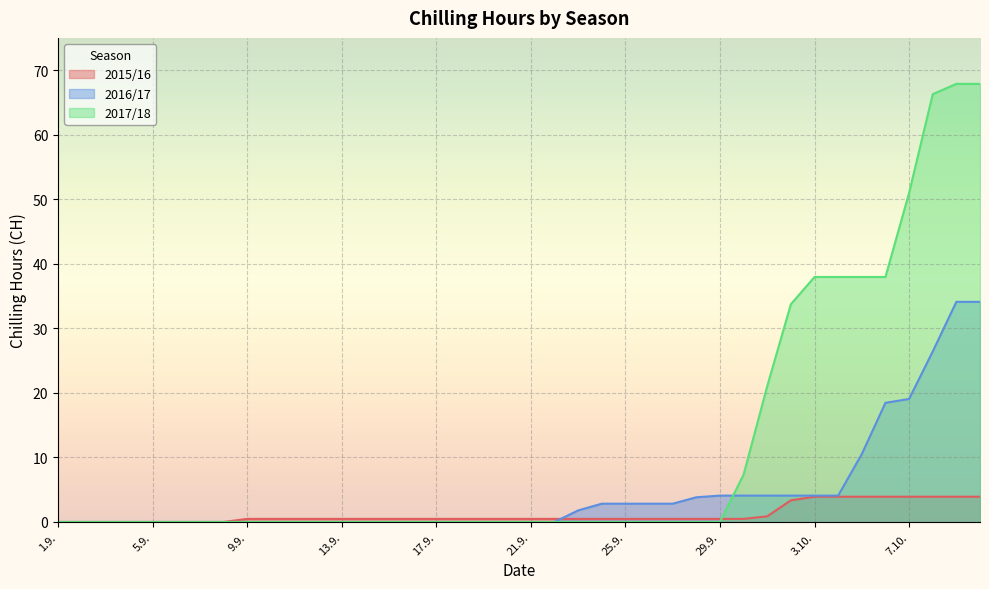

At which label is 2016/17 closest to 17?

6.10.